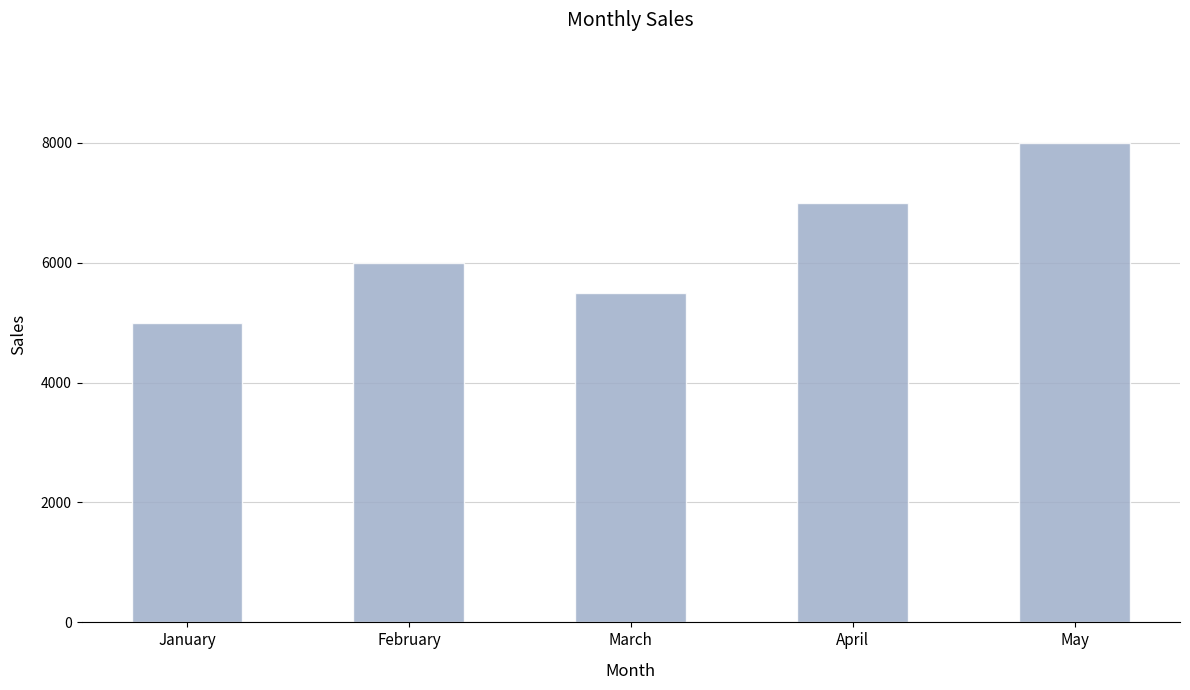

What is the difference between the second highest and second lowest values?

1500